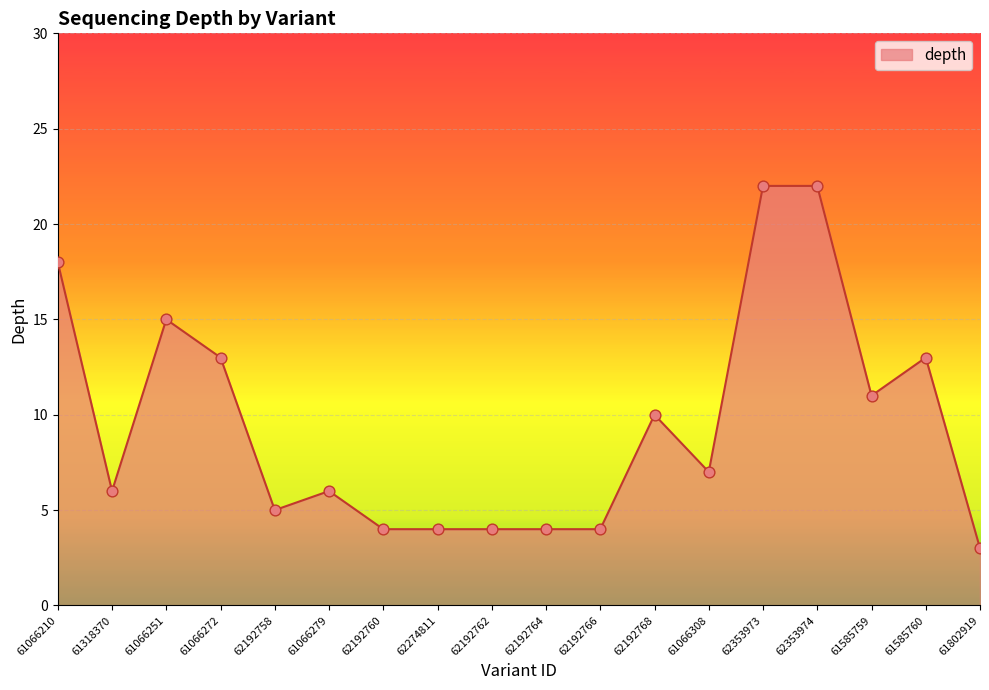

Between 61066272 and 62192764, which is larger?

61066272